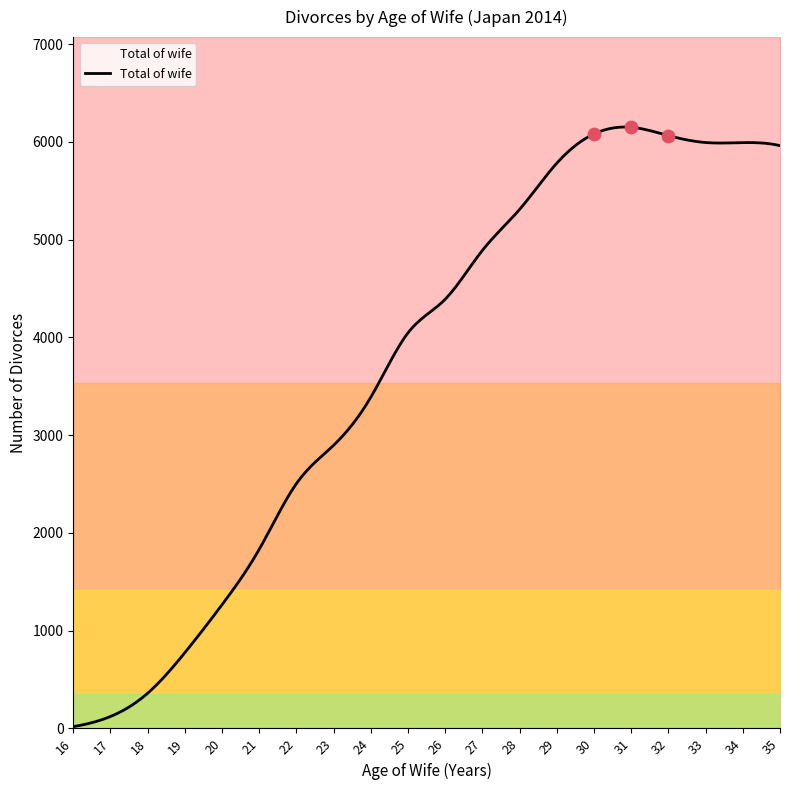

What is the change in value from 16 to 32?

+6047